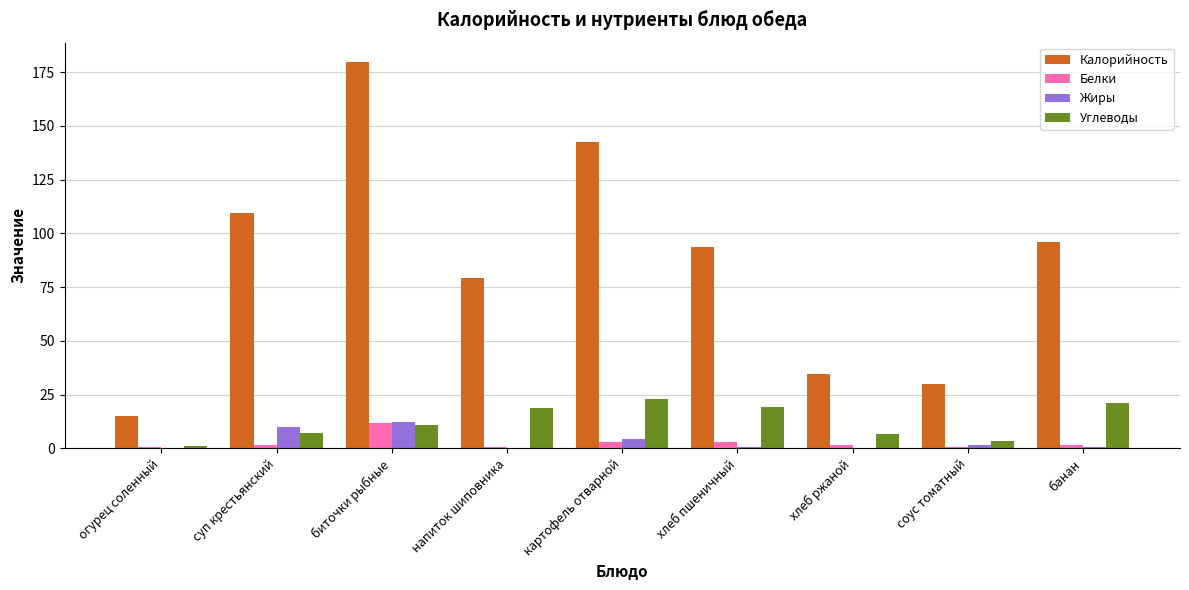

At which category is the sum across all series the highest?

биточки рыбные